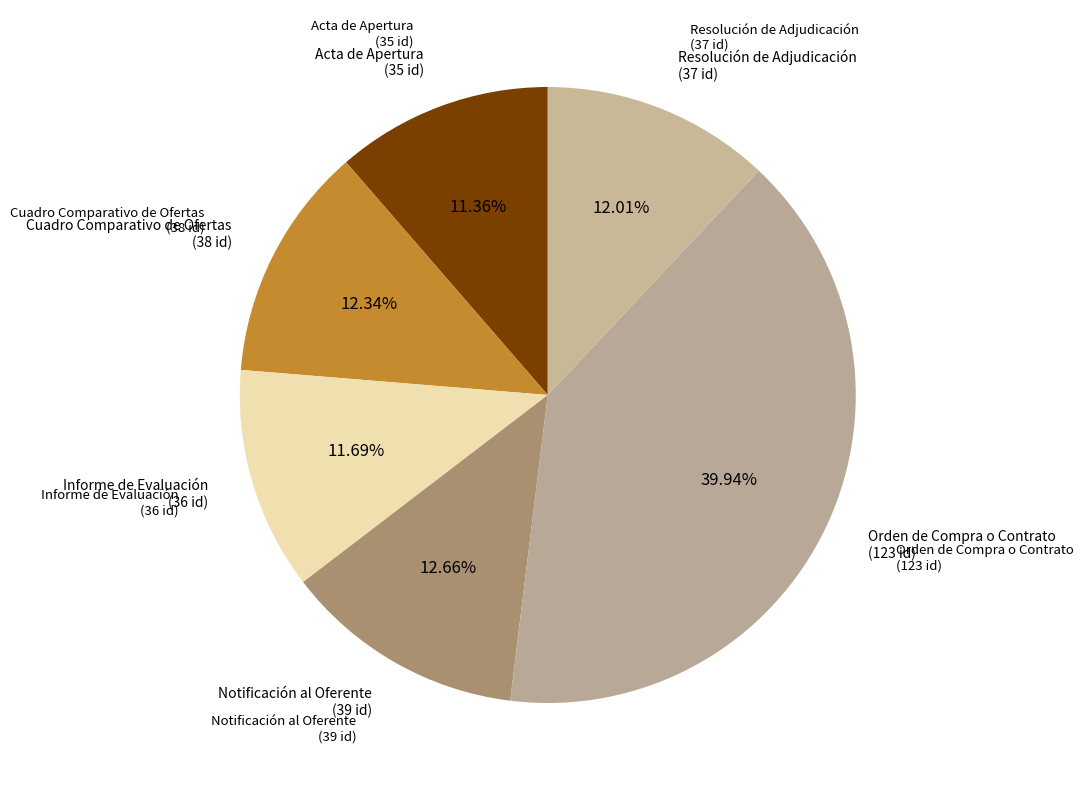

Count the number of slices in the pie.

6